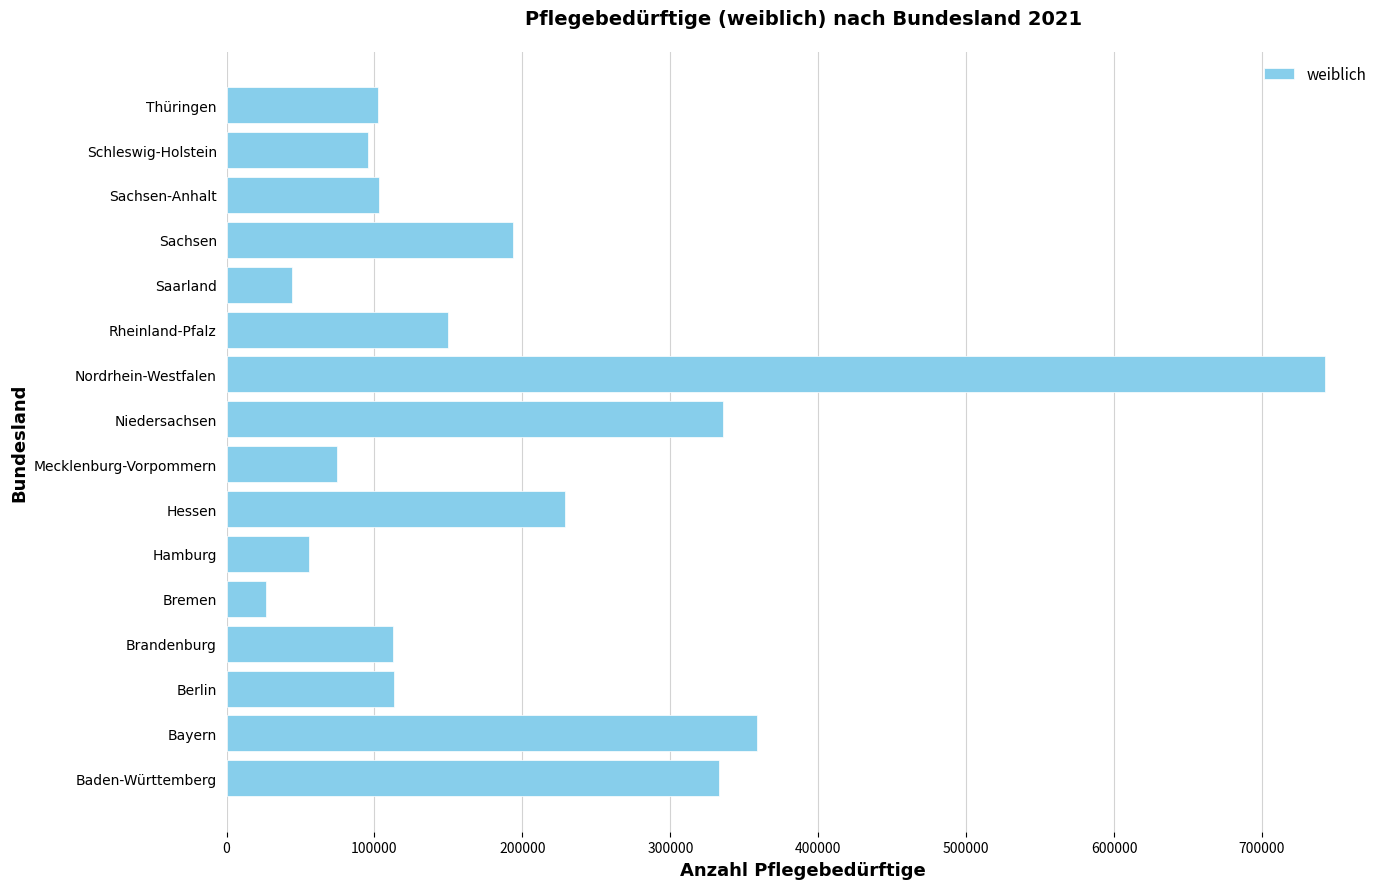

Which category has the highest value across all series?

Nordrhein-Westfalen